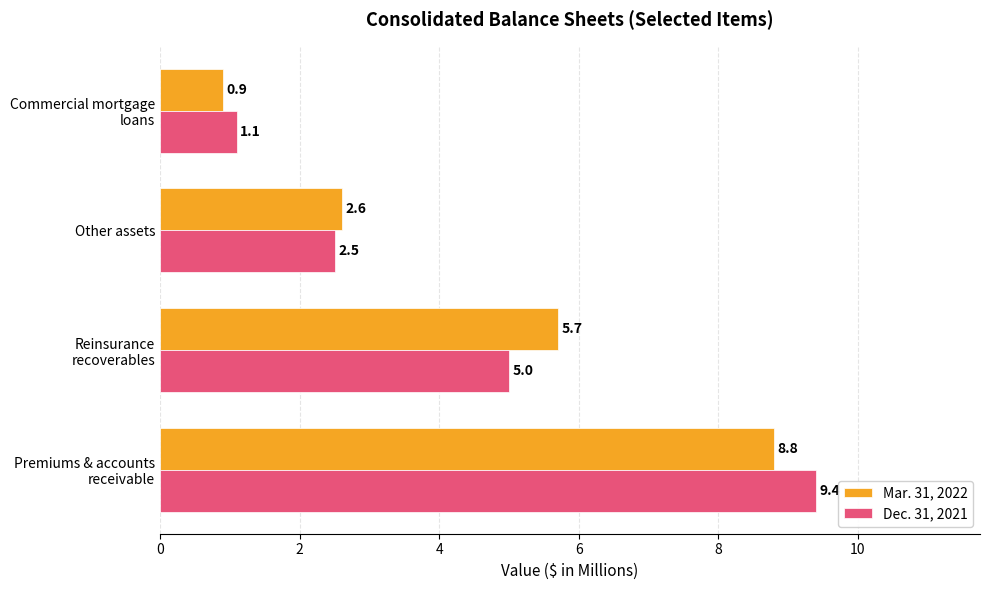

What is the sum of all Dec. 31, 2021 values?

18.0